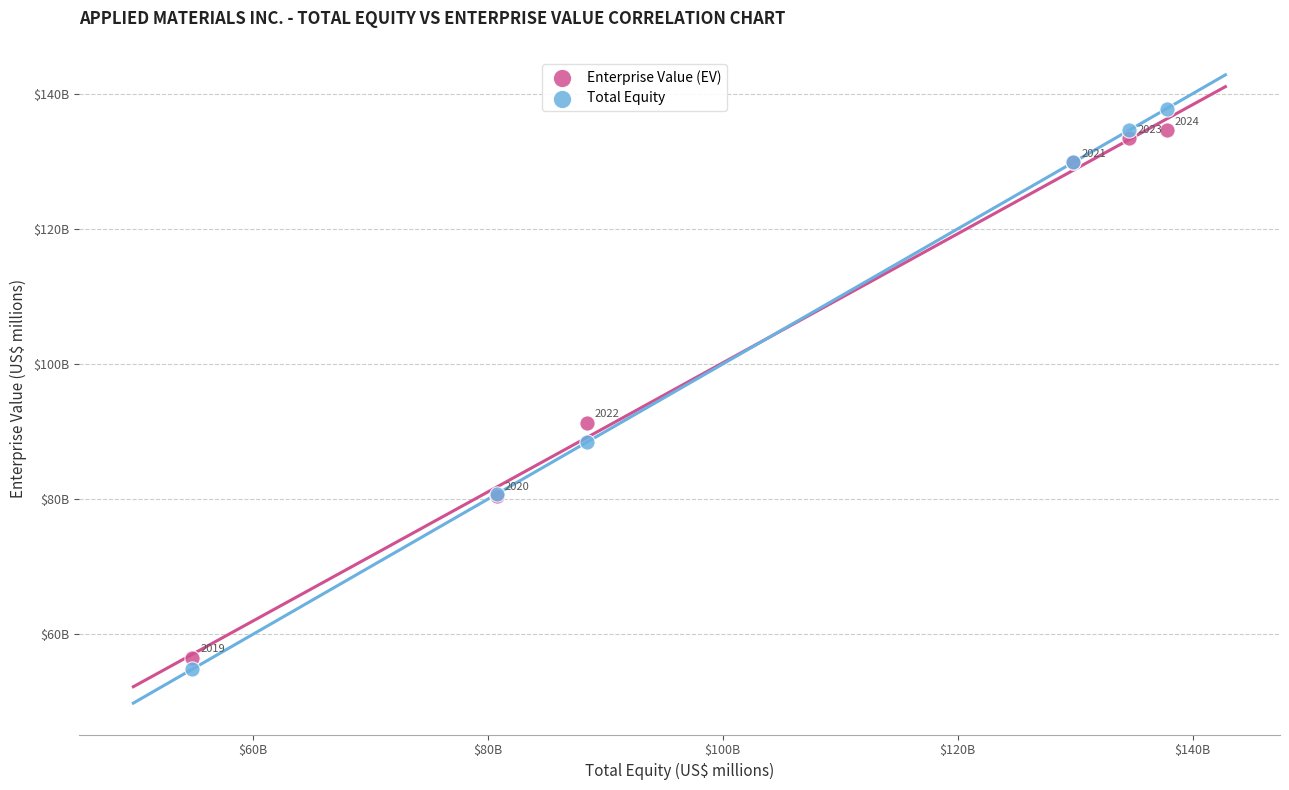

Which series has the widest spread of Y values?

Total Equity